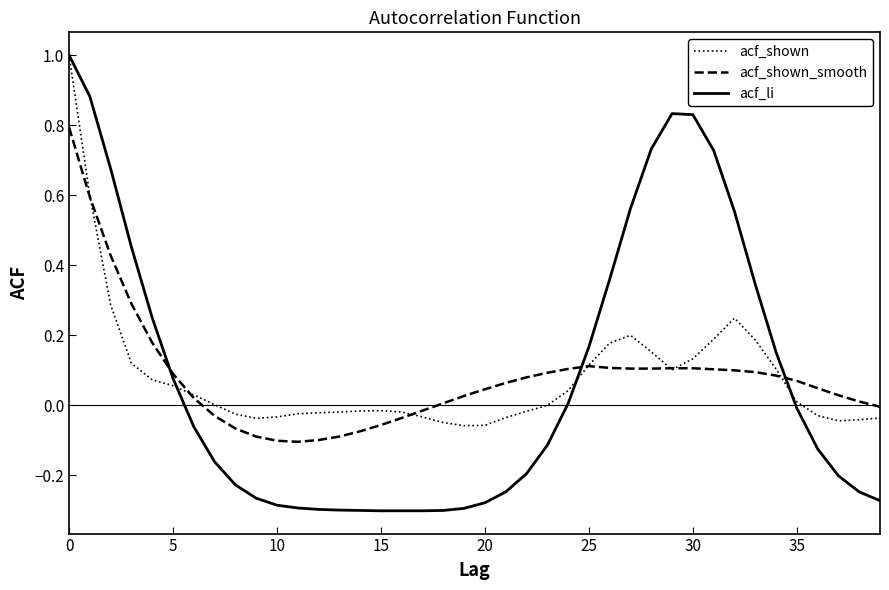

What is the maximum value shown in the chart?

1.0